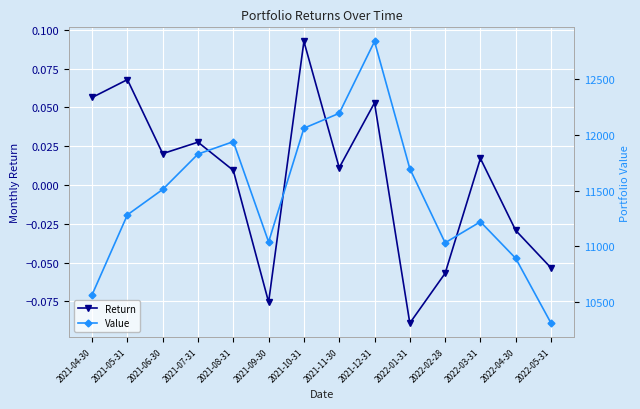

The Return series shows -0.0 at 2022-02-28. True or false?

False